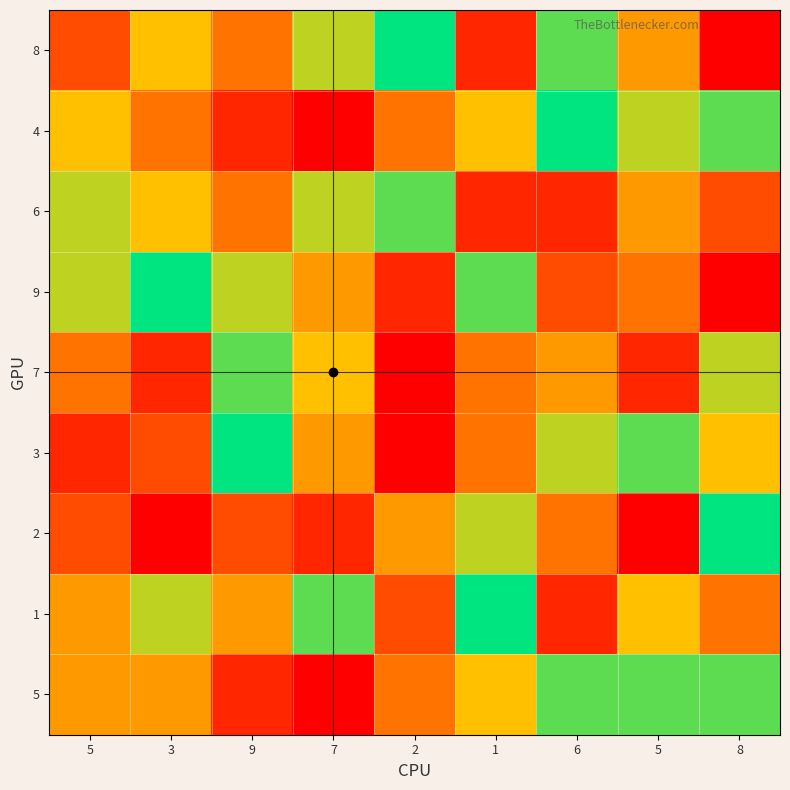

At which category is the sum across all series the highest?

1